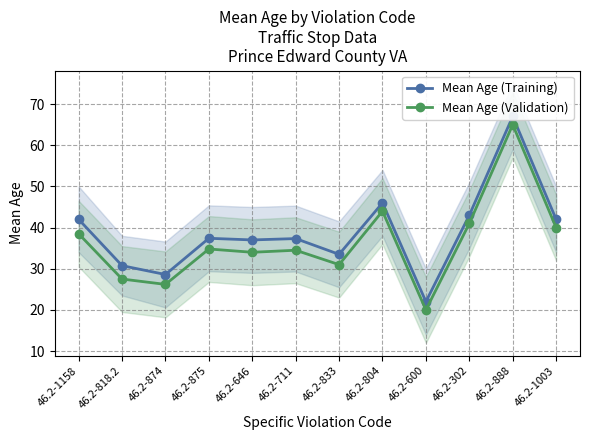

True or false: Mean Age (Training) and Mean Age (Validation) intersect in this chart.

False